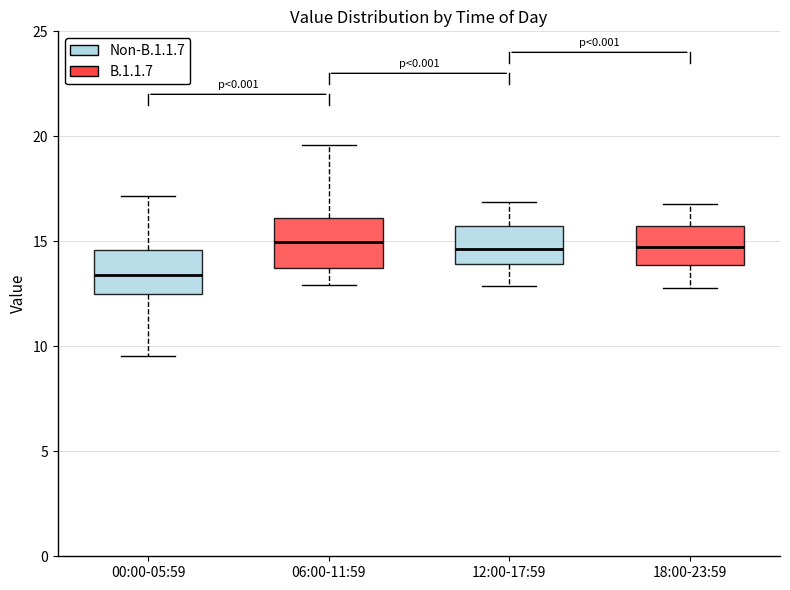

Where does the upper whisker of the box for 00:00-05:59 end on the y-axis? The values are not printed on the chart, so give them approximately, as read against the axis.

17.0